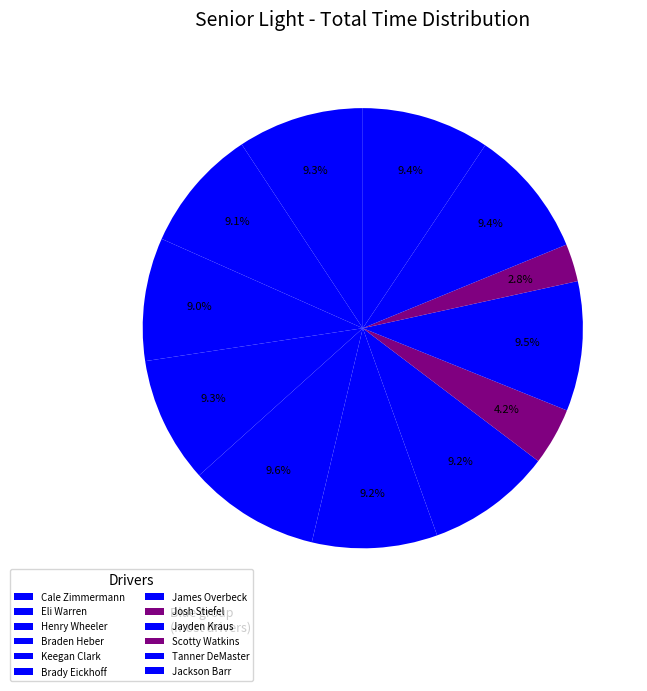

Which has a higher value, Keegan Clark or Jackson Barr?

Keegan Clark